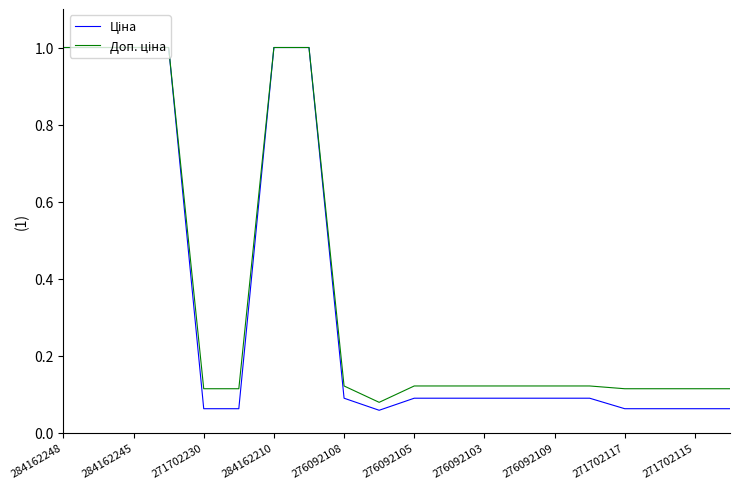

How many lines are shown in the chart?

2